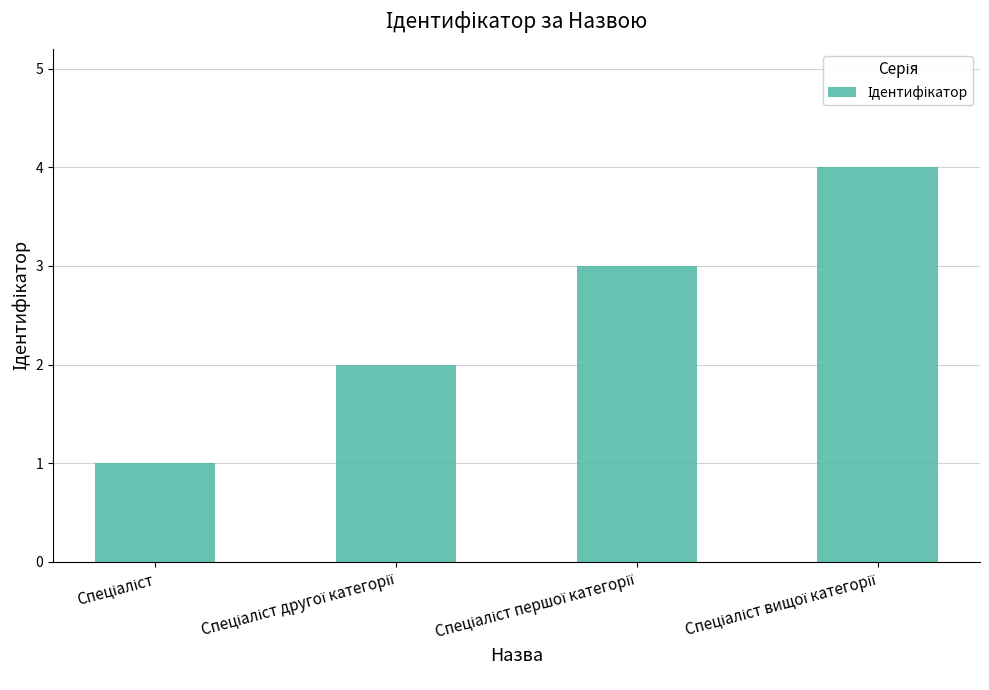

What is the maximum value shown in the chart?

4